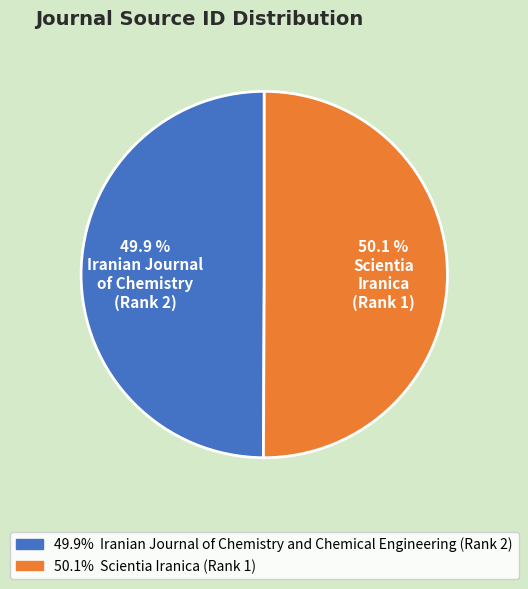

Does Scientia Iranica (Rank 1) represent more than half of the total?

Yes